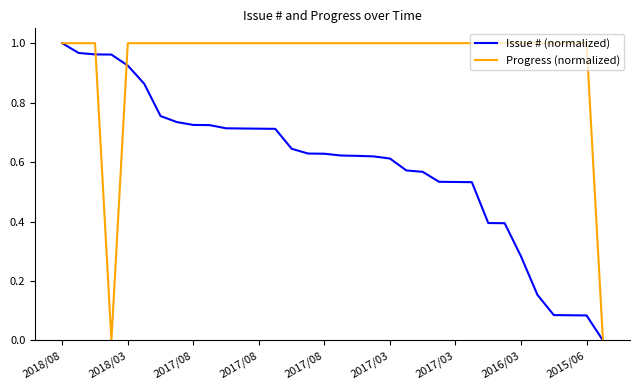

Does the chart have visible grid lines?

No